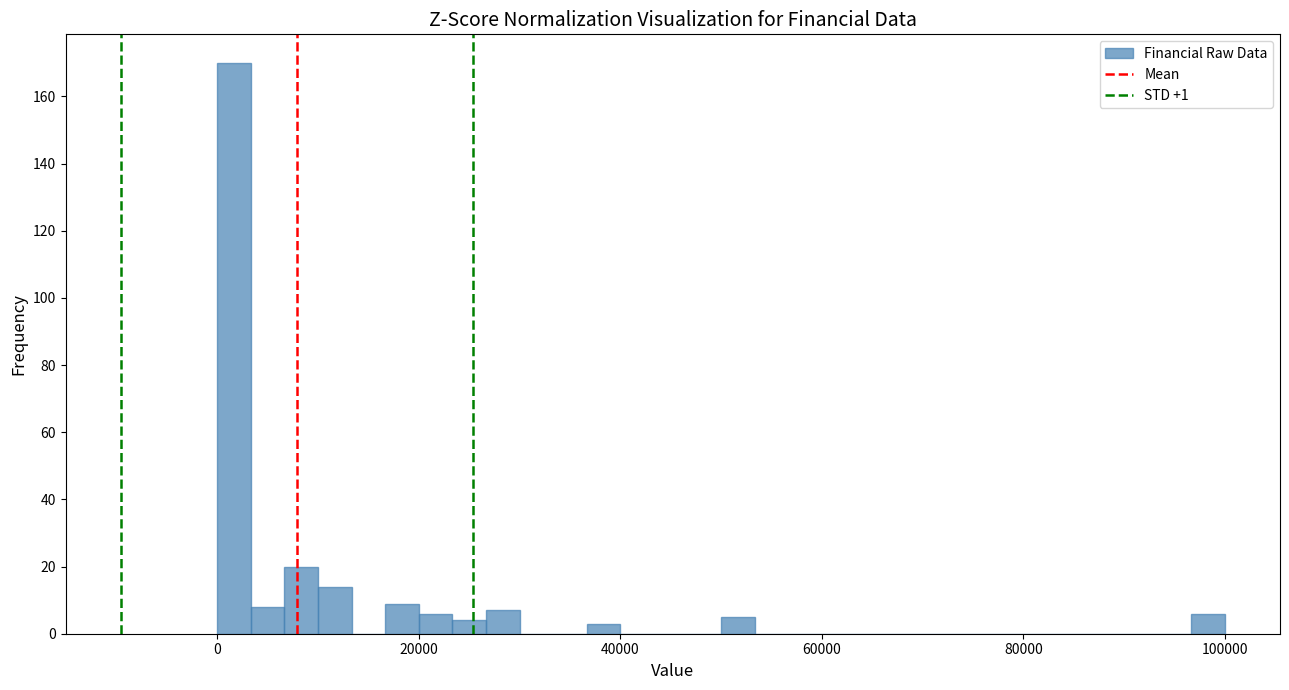

Read against the x-axis, roughly where is the centre of the tallest bar?

2000